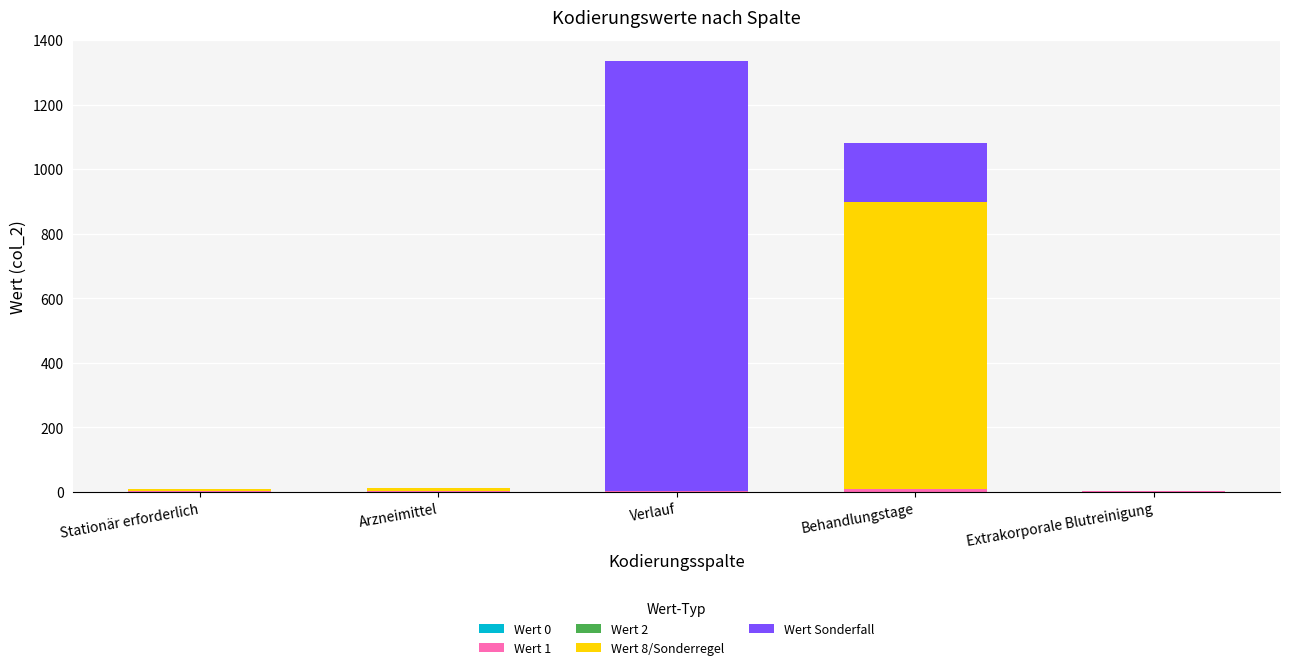

At which category is the sum across all series the highest?

Verlauf